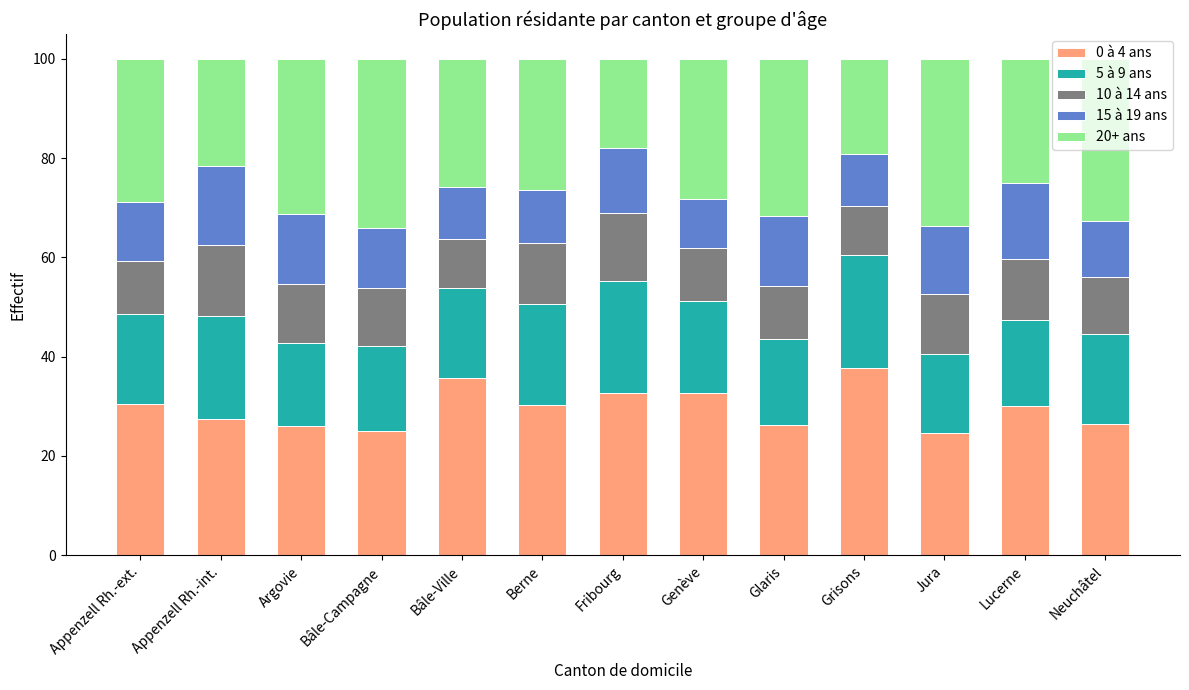

What is the total value across all series at Glaris?

100.0